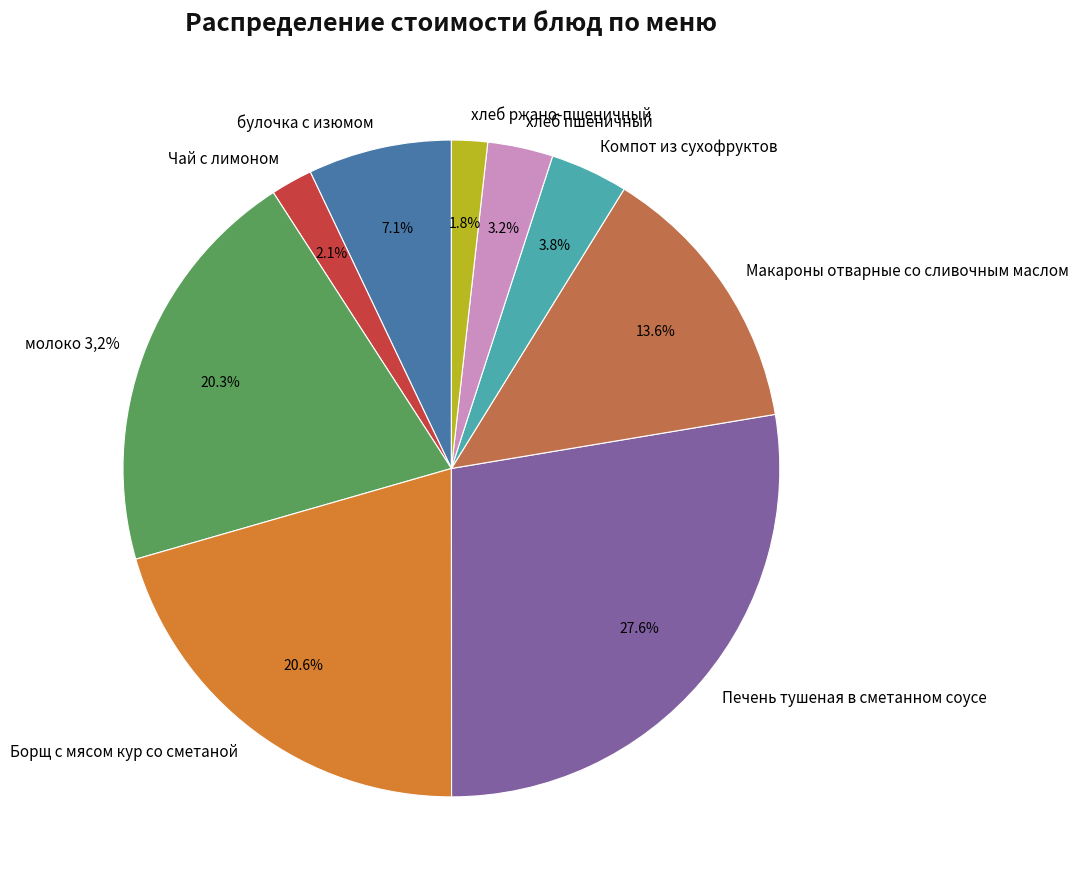

Which slice is the smallest?

хлеб ржано-пшеничный